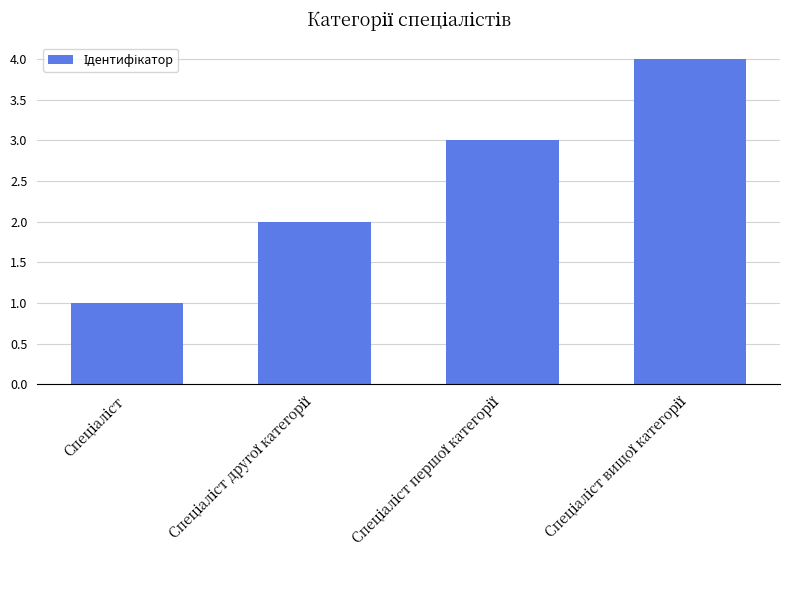

What is the difference between the maximum and minimum values?

3